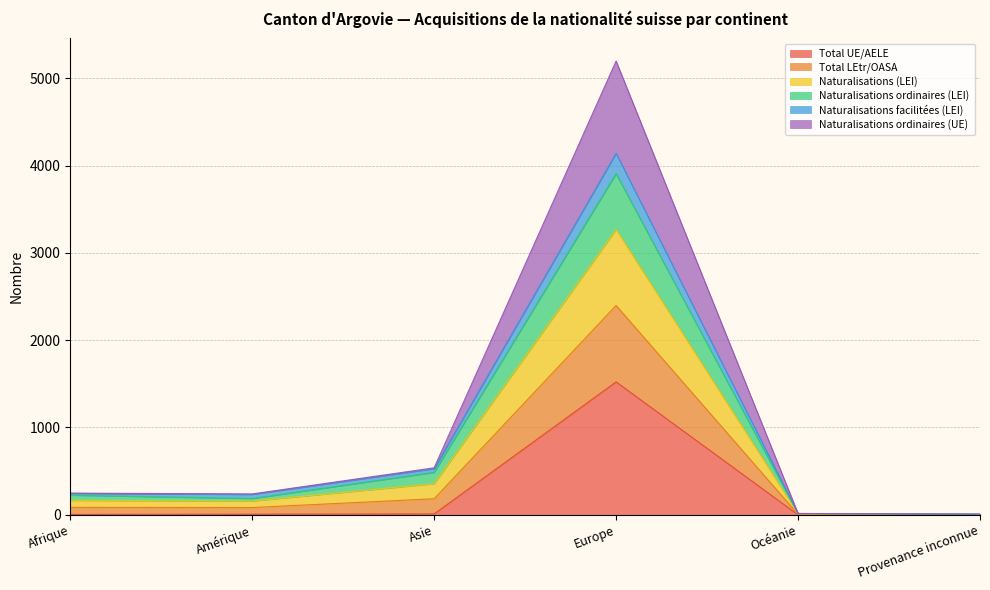

What is the greatest value displayed?

5196